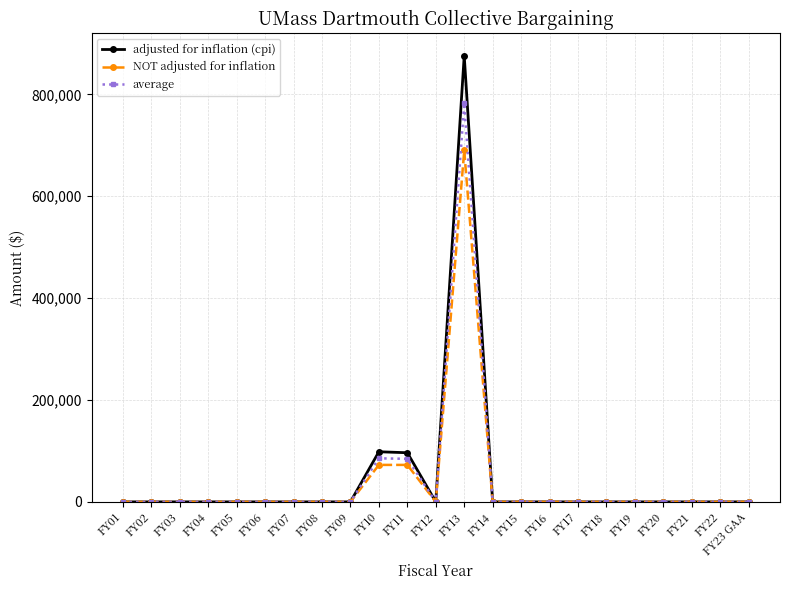

Which category has the highest value in the average series?

FY13